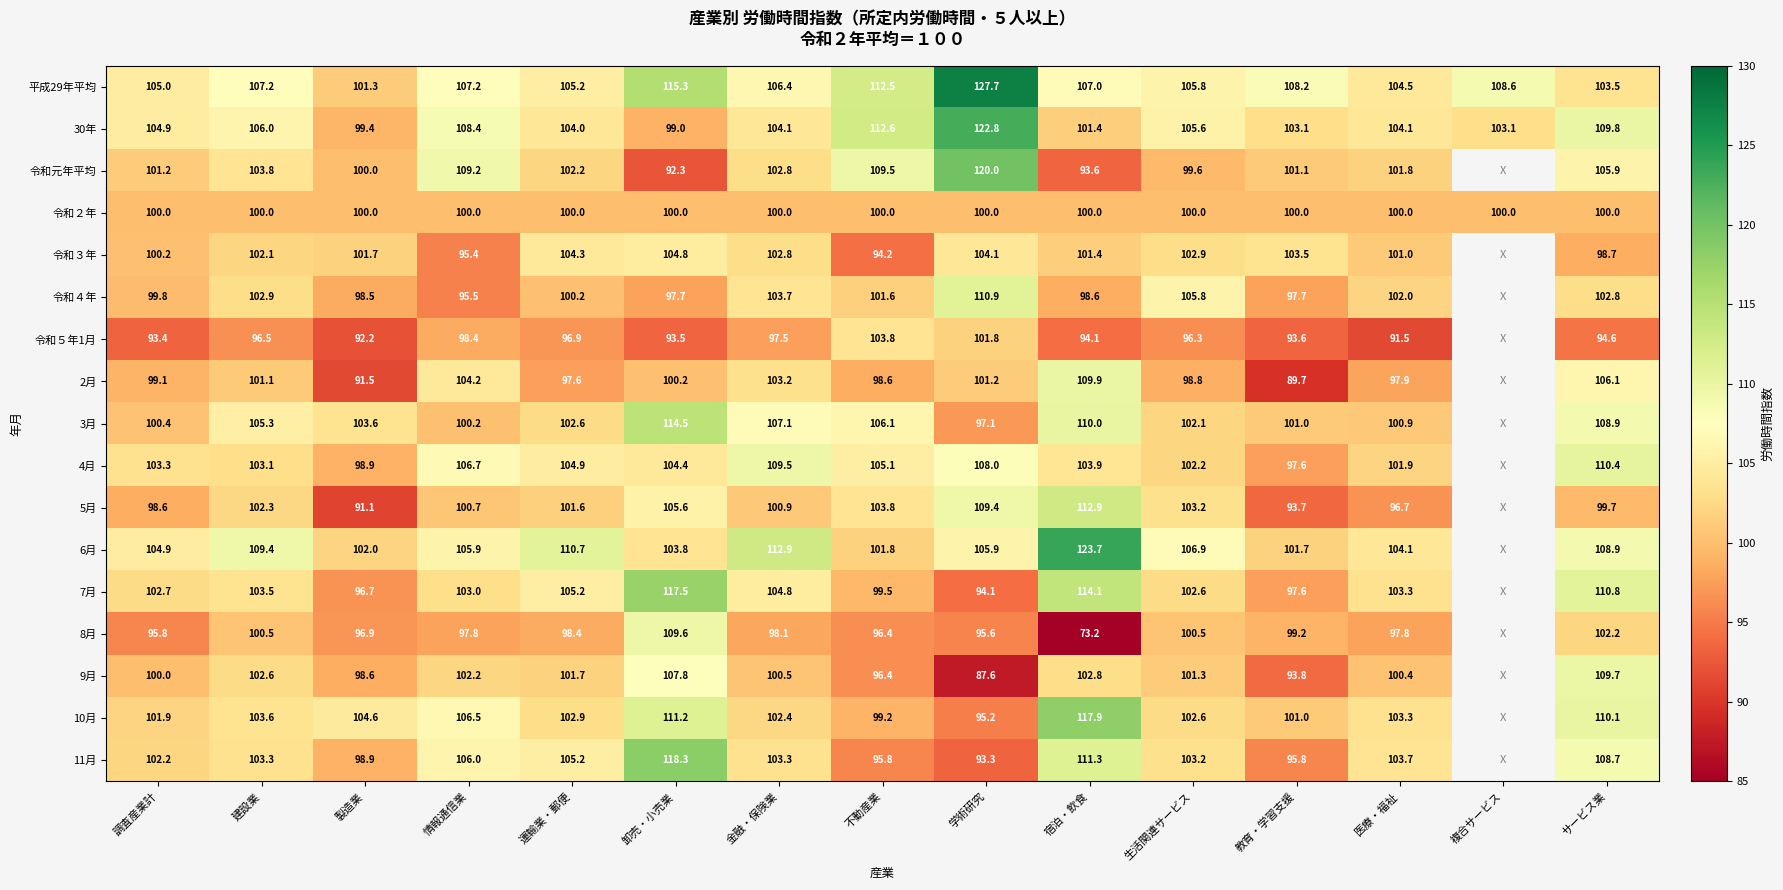

Which category has the highest value in the 平成29年平均 series?

学術研究